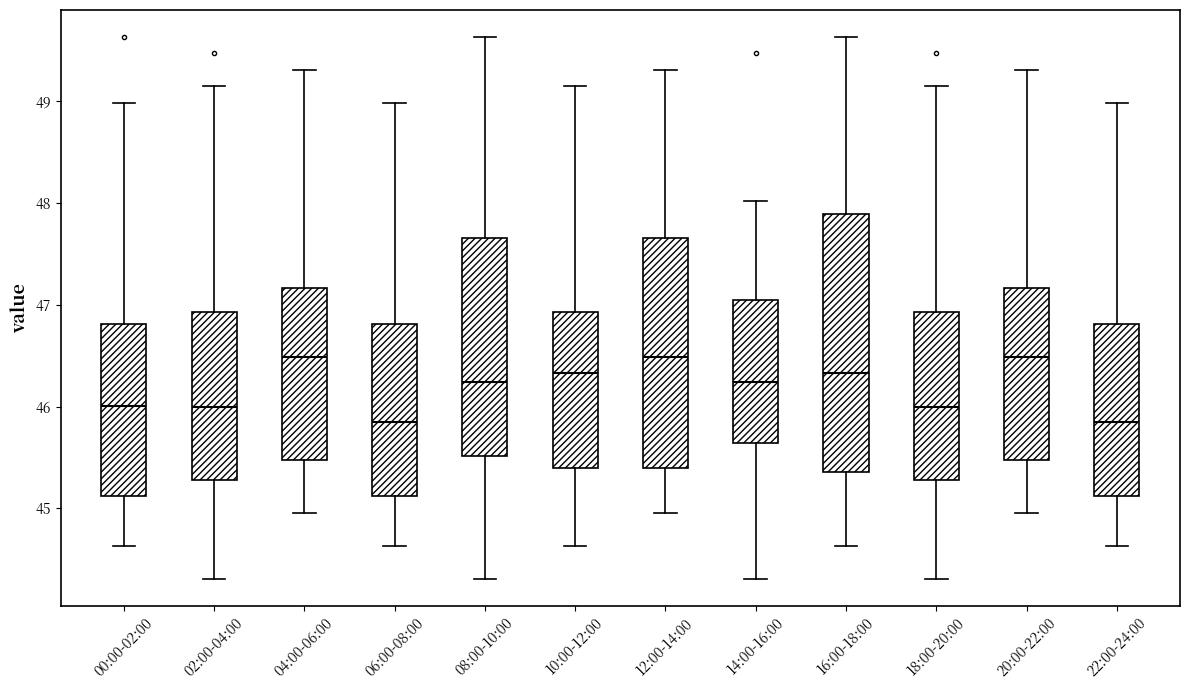

Reading left to right, read every box against the y-axis: the position of its median line, the range the box covers, and the ends of its whiskers. The values are not printed on the chart, so give them approximately, as read against the axis.

00:00-02:00: median 46.0, box 45.1 to 46.8, whiskers 44.6 to 49.0
02:00-04:00: median 46.0, box 45.3 to 46.9, whiskers 44.3 to 49.2
04:00-06:00: median 46.5, box 45.5 to 47.2, whiskers 45.0 to 49.3
06:00-08:00: median 45.8, box 45.1 to 46.8, whiskers 44.6 to 49.0
08:00-10:00: median 46.2, box 45.5 to 47.7, whiskers 44.3 to 49.6
10:00-12:00: median 46.3, box 45.4 to 46.9, whiskers 44.6 to 49.2
12:00-14:00: median 46.5, box 45.4 to 47.7, whiskers 45.0 to 49.3
14:00-16:00: median 46.2, box 45.6 to 47.1, whiskers 44.3 to 48.0
16:00-18:00: median 46.3, box 45.4 to 47.9, whiskers 44.6 to 49.6
18:00-20:00: median 46.0, box 45.3 to 46.9, whiskers 44.3 to 49.2
20:00-22:00: median 46.5, box 45.5 to 47.2, whiskers 45.0 to 49.3
22:00-24:00: median 45.8, box 45.1 to 46.8, whiskers 44.6 to 49.0